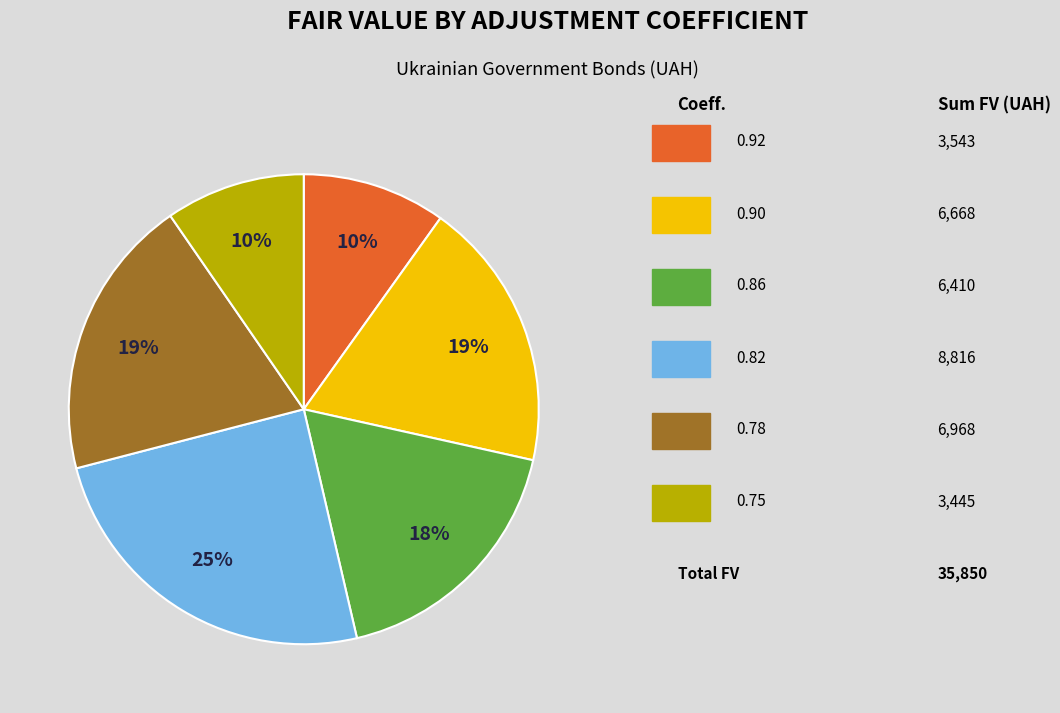

To the nearest percent, what is the average slice percentage?

17%